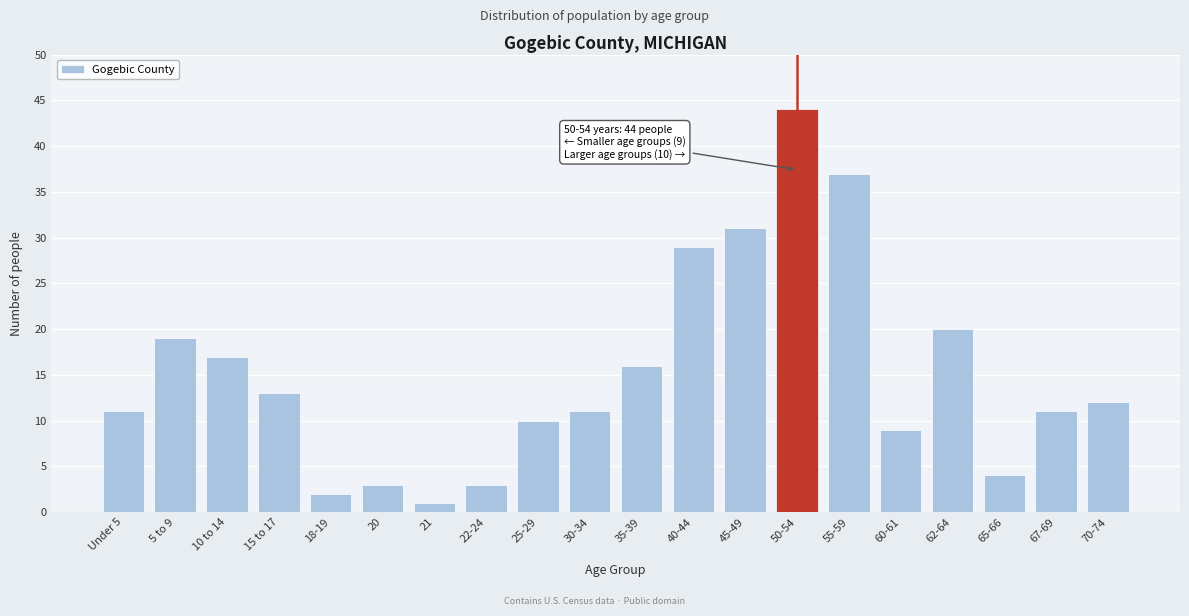

Reading left to right, extract all data points from this chart.

Under 5=11	5 to 9=19	10 to 14=17	15 to 17=13	18-19=2	20=3	21=1	22-24=3	25-29=10	30-34=11	35-39=16	40-44=29	45-49=31	50-54=44	55-59=37	60-61=9	62-64=20	65-66=4	67-69=11	70-74=12